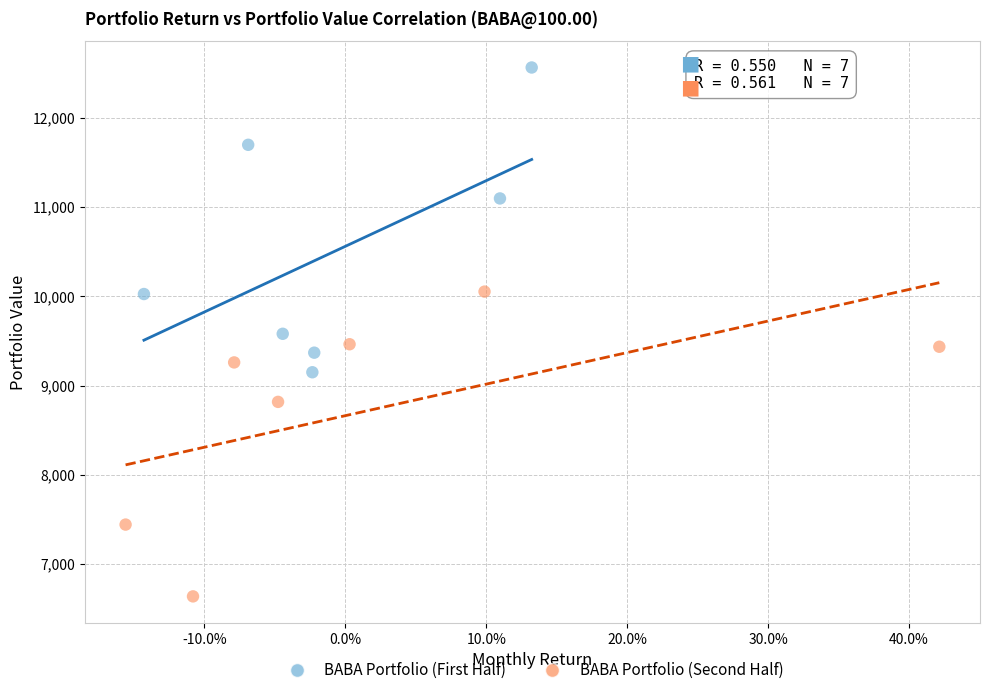

Which series reaches the maximum Y coordinate?

BABA Portfolio (First Half)